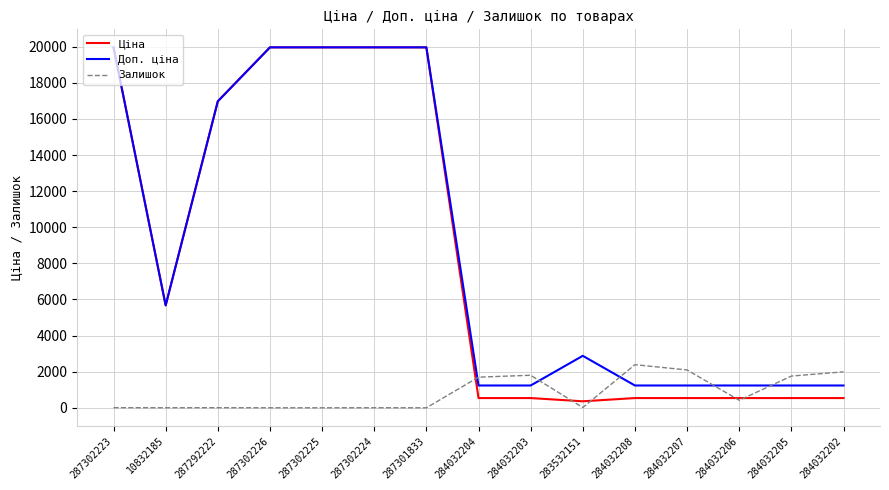

Which series changed the most between 287302226 and 284032206?

Ціна